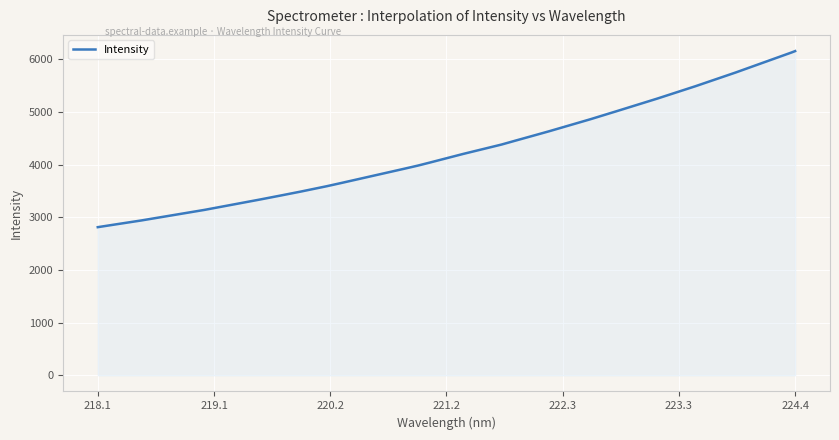

What is the maximum value shown in the chart?

6157.9